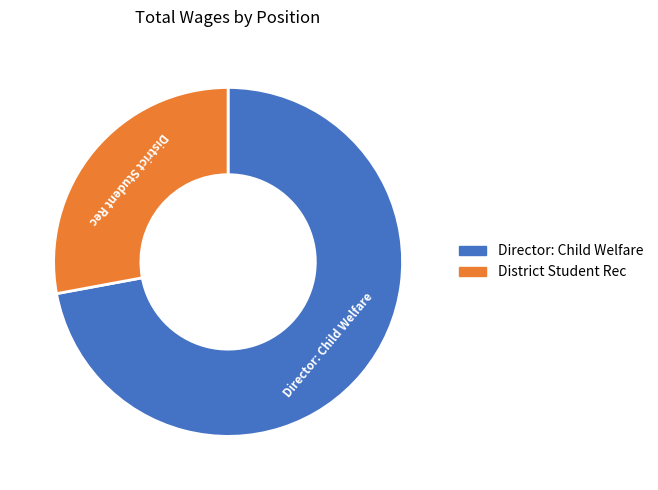

Rank the categories by value from highest to lowest.

Director: Child Welfare, District Student Rec